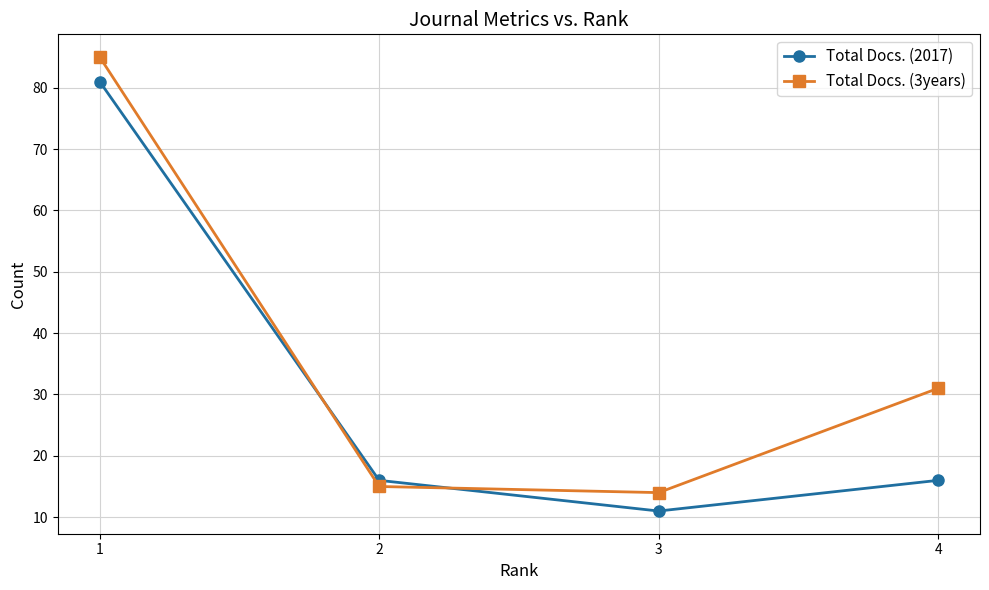

How many intersections are there between Total Docs. (2017) and Total Docs. (3years)?

2